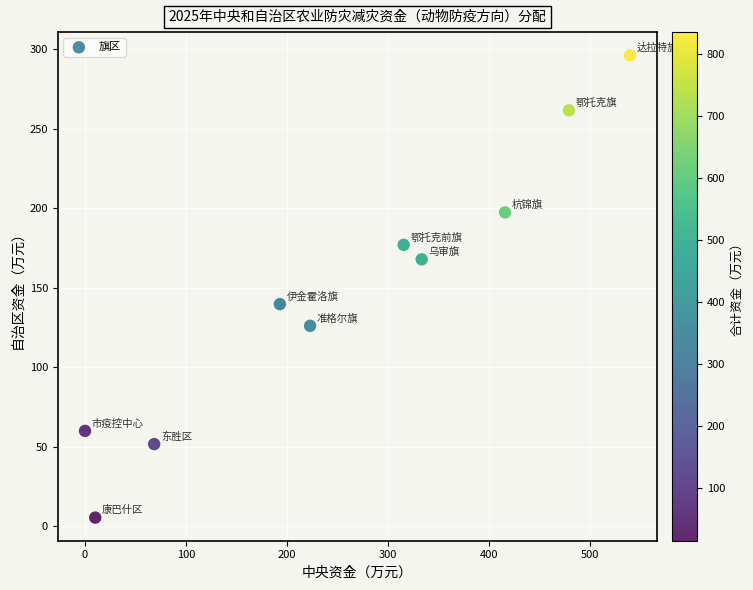

What Y value in the scatter plot is closest to 150?

139.7